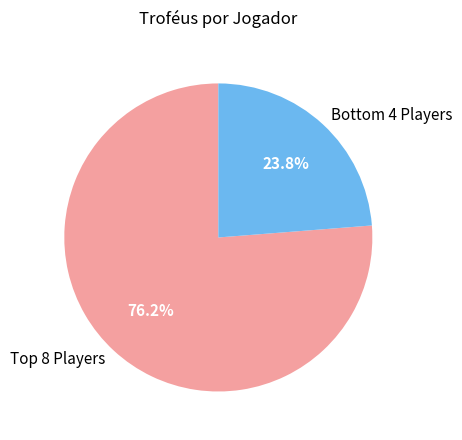

Rank the categories by value from lowest to highest.

Bottom 4 Players, Top 8 Players